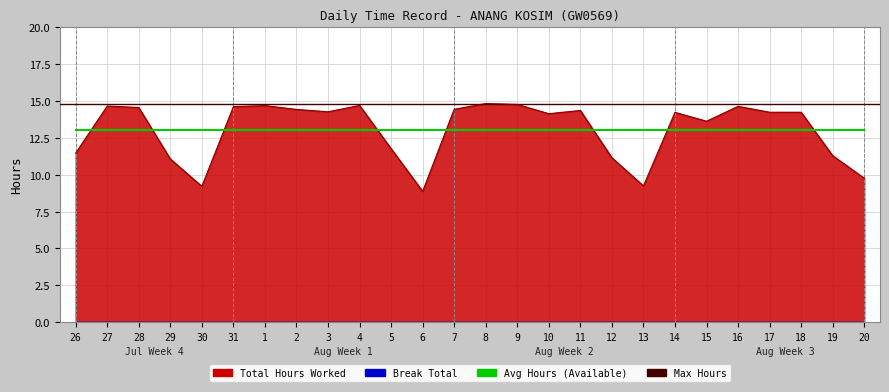

Reading right to left, transcribe all the data shown in this chart.

20=9.8	19=11.3	18=14.2	17=14.2	16=14.6	15=13.6	14=14.2	13=9.2	12=11.2	11=14.4	10=14.1	9=14.8	8=14.8	7=14.4	6=8.9	5=11.8	4=14.7	3=14.3	2=14.4	1=14.7	31=14.6	30=9.2	29=11.1	28=14.6	27=14.7	26=11.5